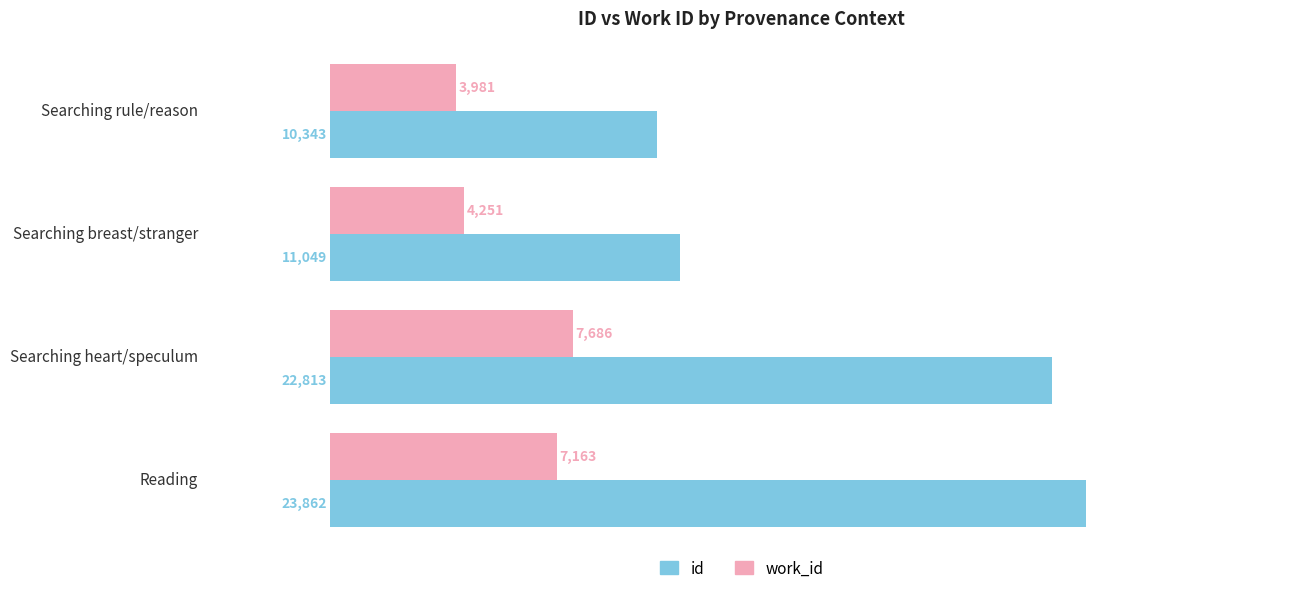

Between Searching rule/reason and Reading, which series saw the biggest shift?

id